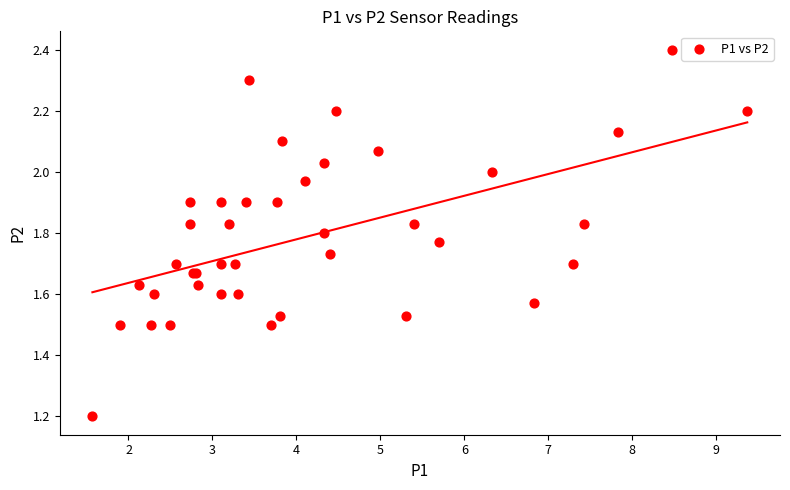

What Y value in the scatter plot is closest to 1?

1.2